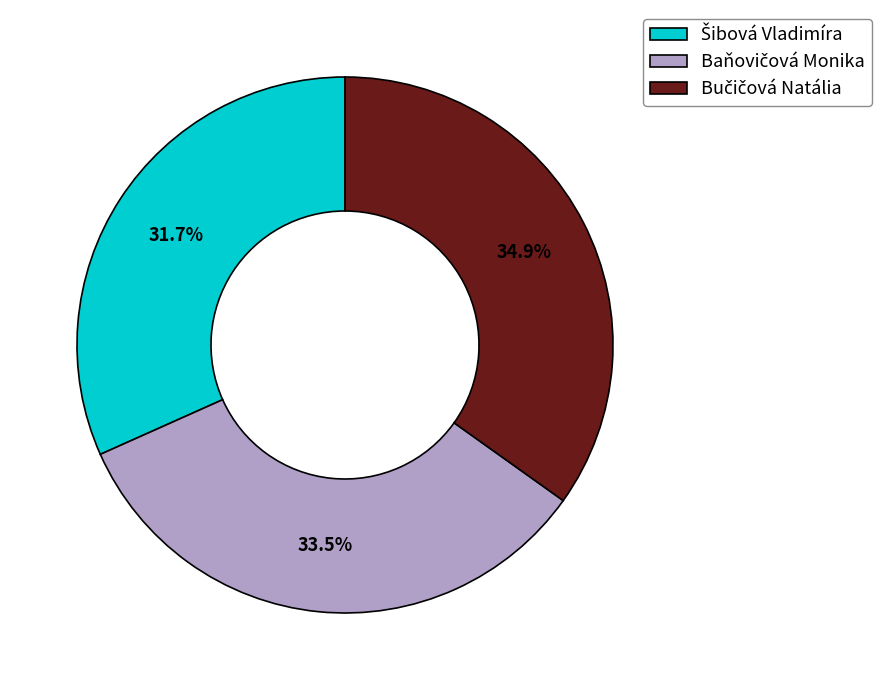

Is there any slice that represents more than half of the pie?

No